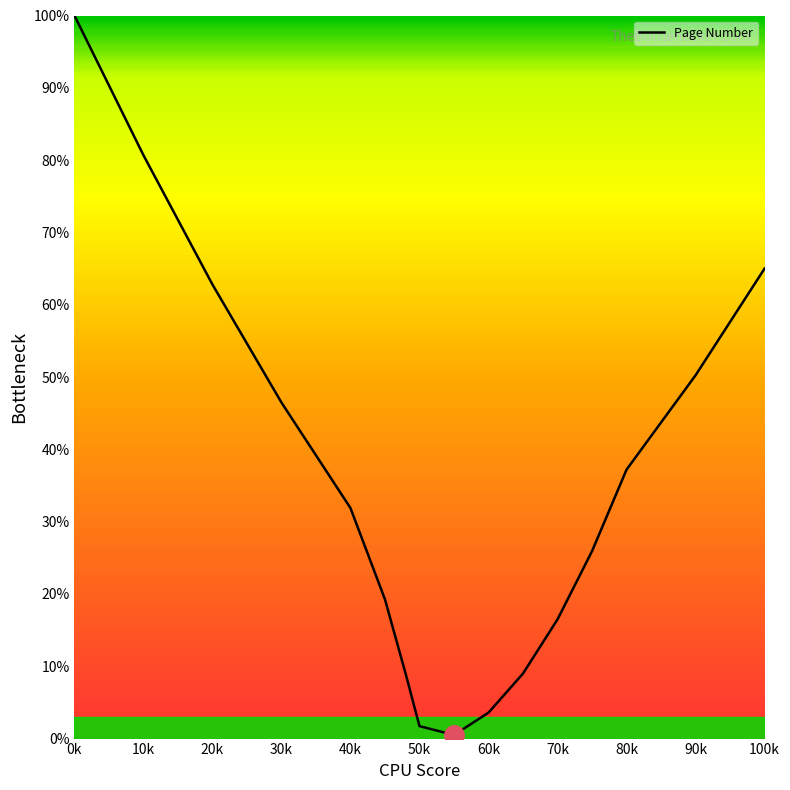

Does the chart have visible grid lines?

No